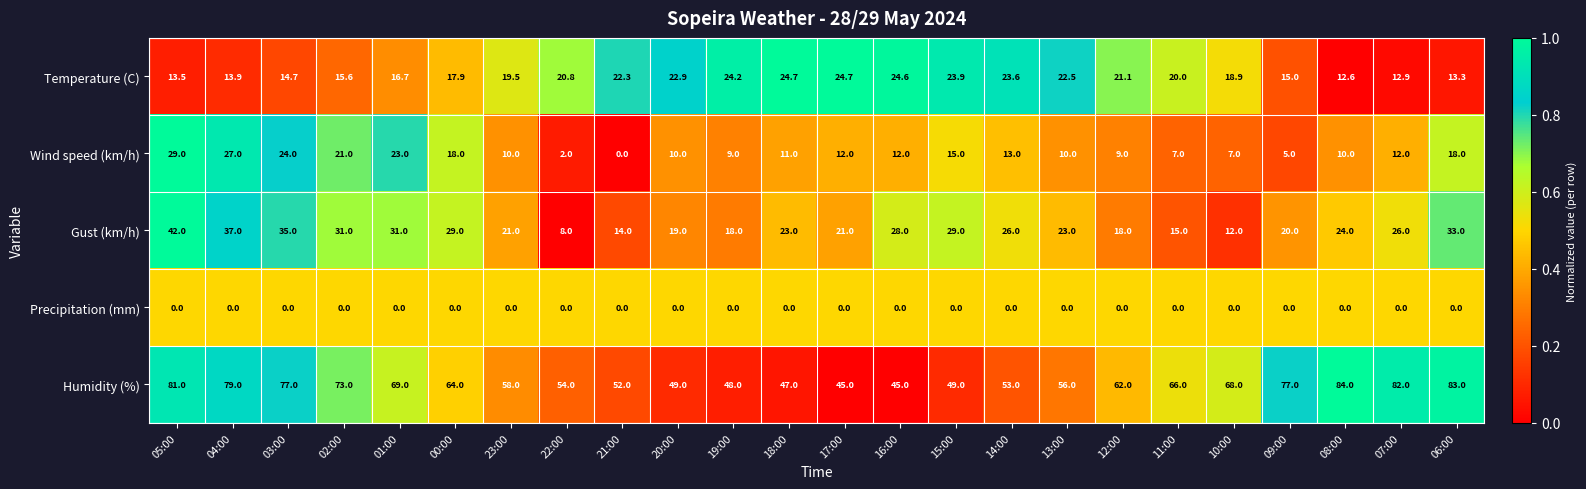

Rank the series by their maximum value, from lowest to highest.

Precipitation (mm), Temperature (C), Wind speed (km/h), Gust (km/h), Humidity (%)